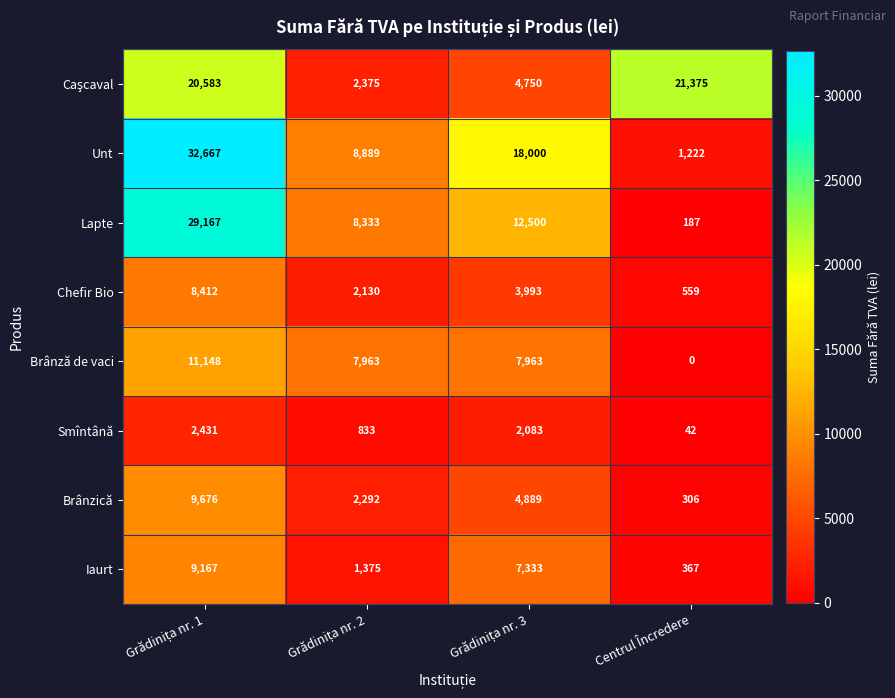

How many values in the Iaurt series are below 7333?

2